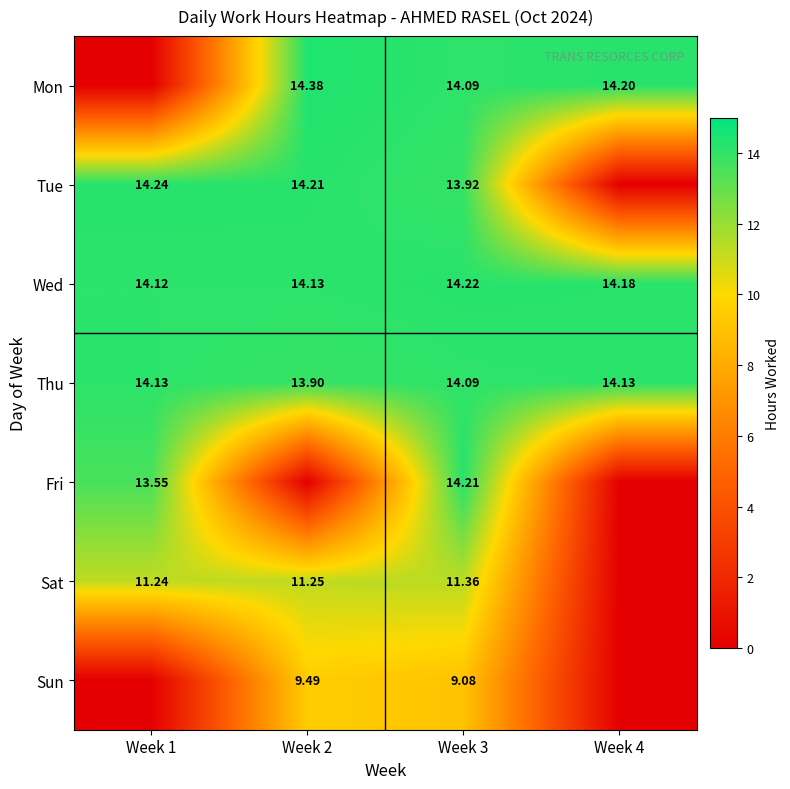

Is the value of Mon at Week 4 greater than the value of Sat at Week 2?

Yes